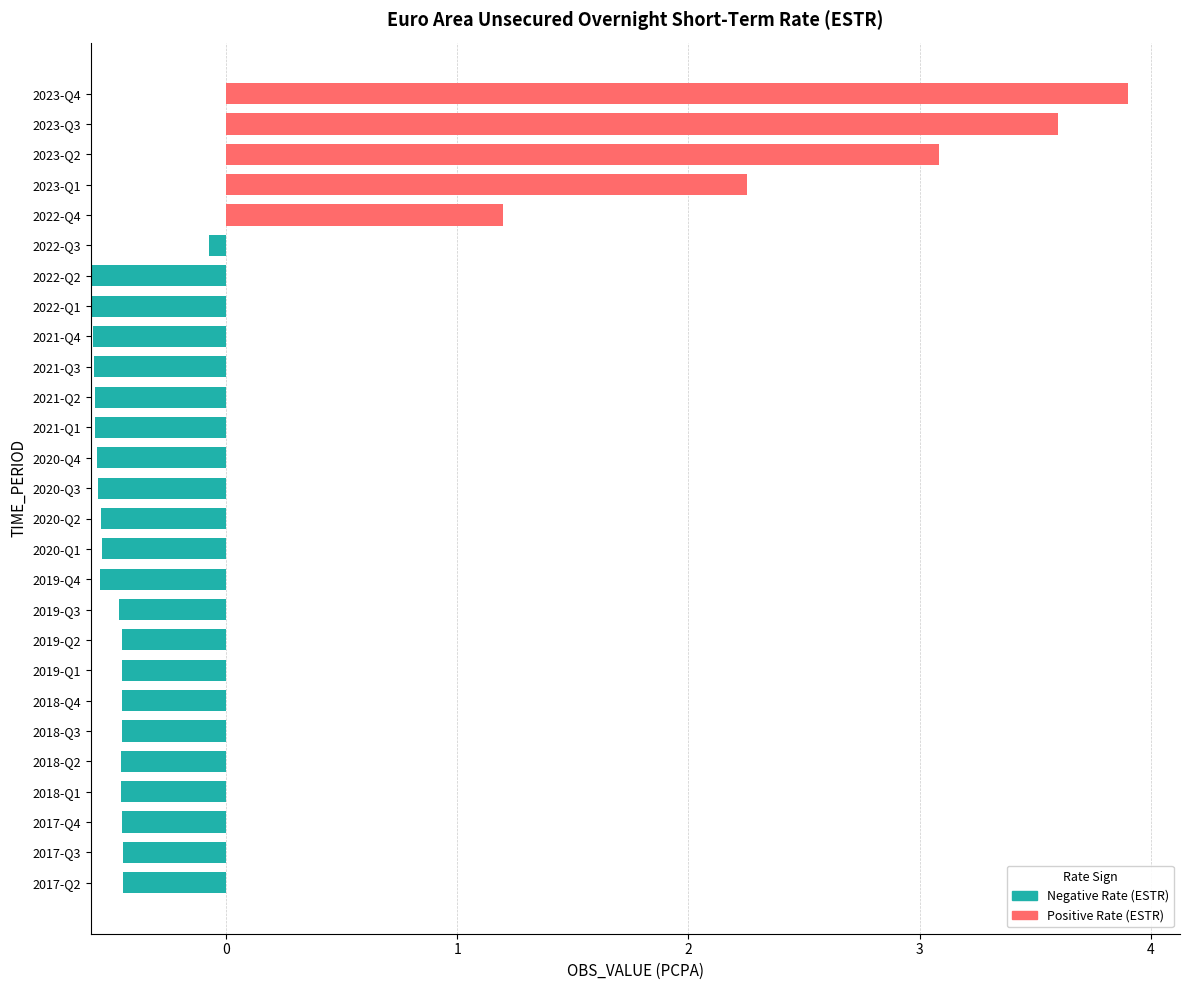

Reading left to right, list all the values displayed in this chart.

-0.4	-0.4	-0.4	-0.5	-0.5	-0.4	-0.4	-0.4	-0.4	-0.5	-0.5	-0.5	-0.5	-0.6	-0.6	-0.6	-0.6	-0.6	-0.6	-0.6	-0.6	-0.1	1.2	2.3	3.1	3.6	3.9